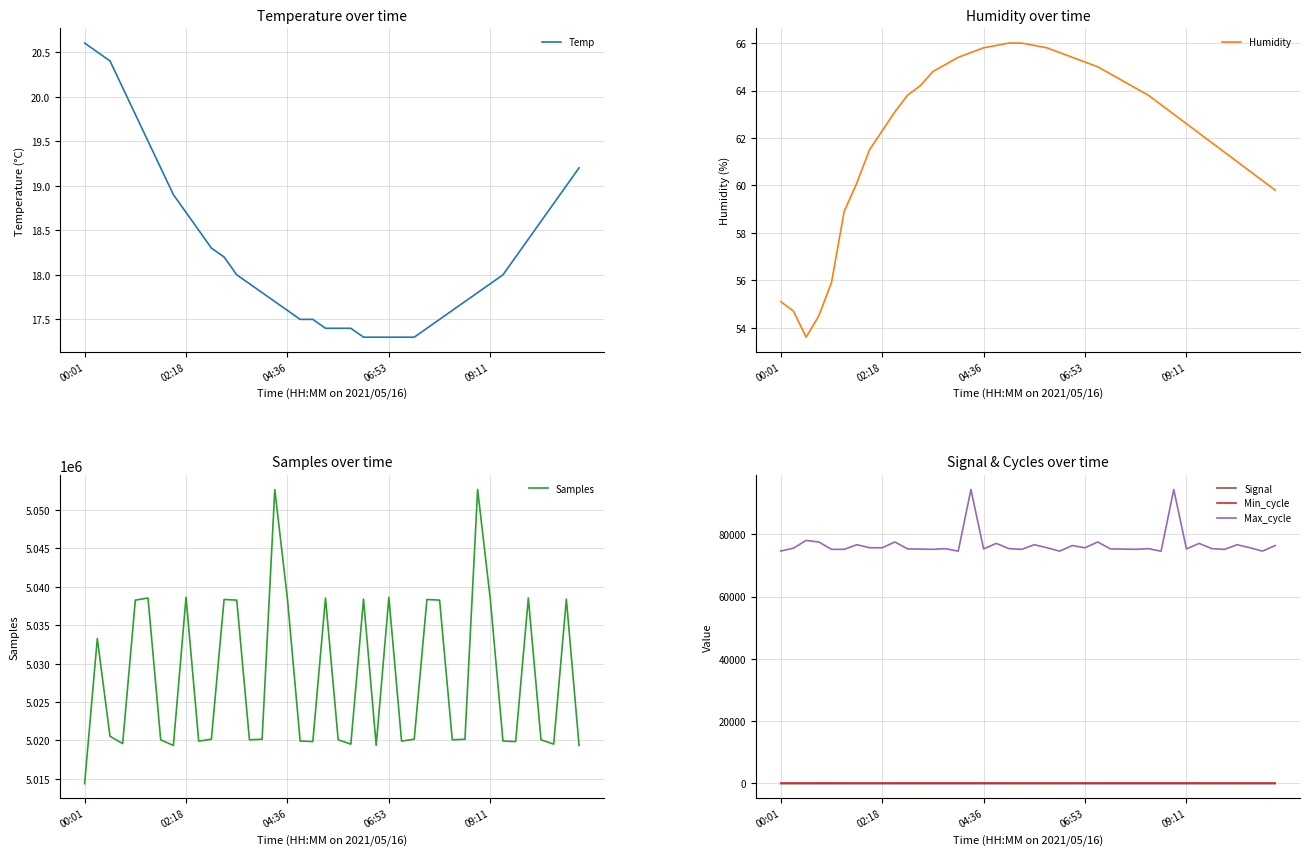

True or false: Temp and Max_cycle intersect in this chart.

False